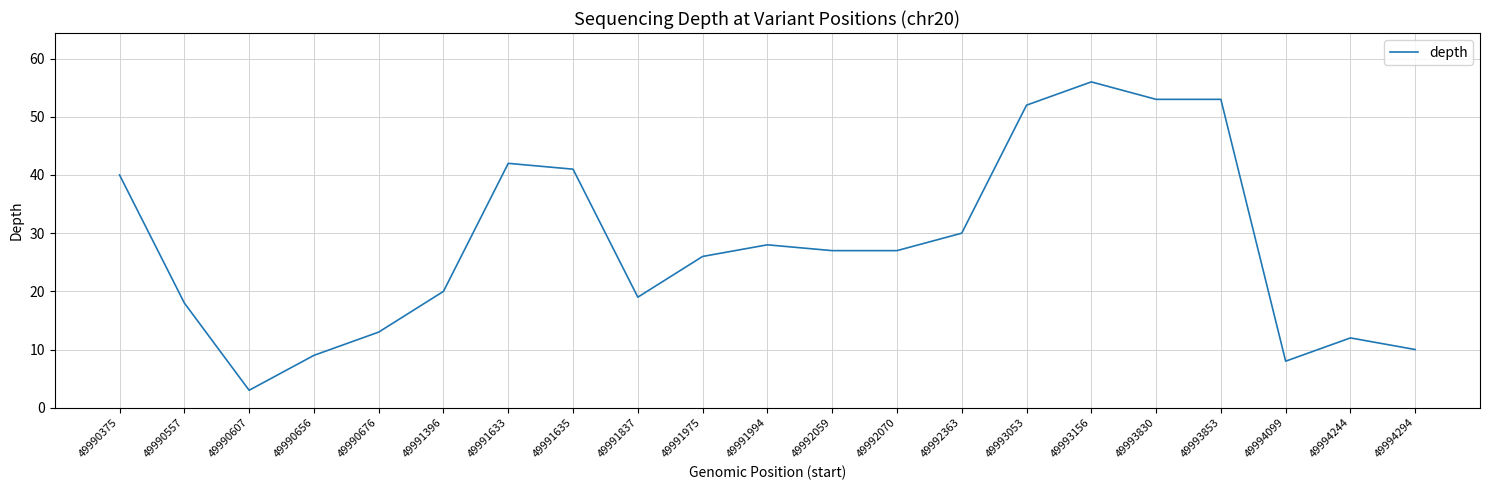

What value does the data have at 49993156?

56